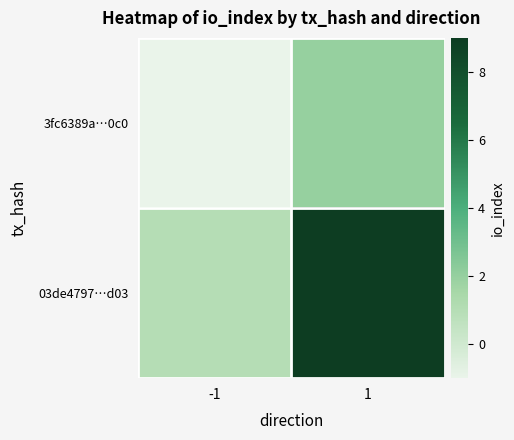

Which series has the widest spread of values?

03de4797…d03